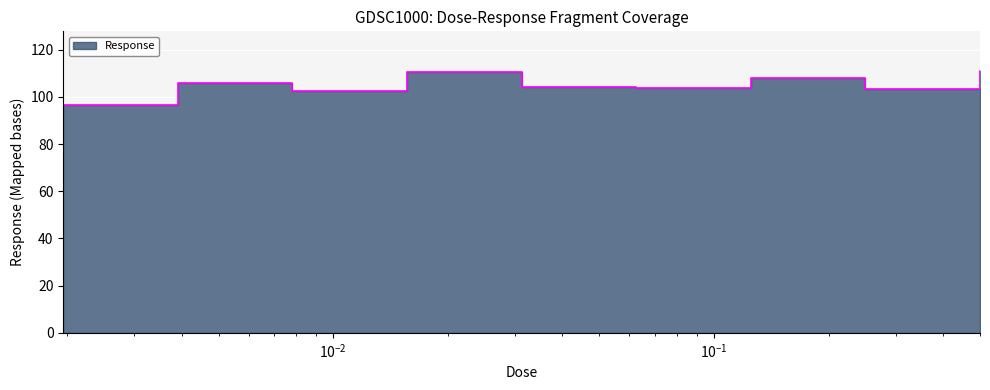

At which category does the data reach its first local valley?

0.0078125